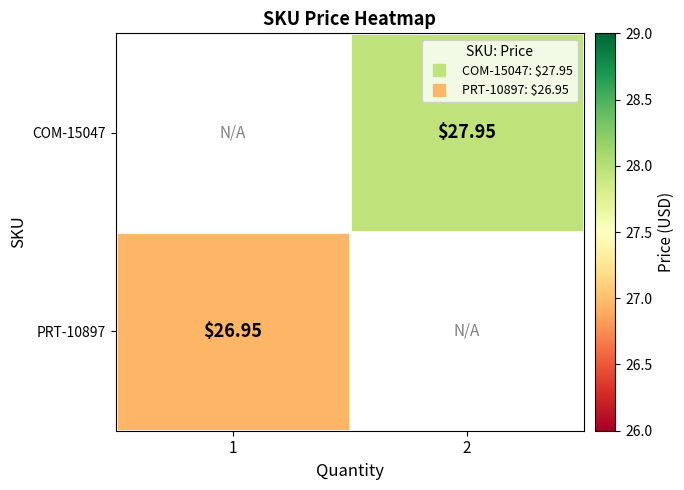

How many positive values does the COM-15047 series have?

1